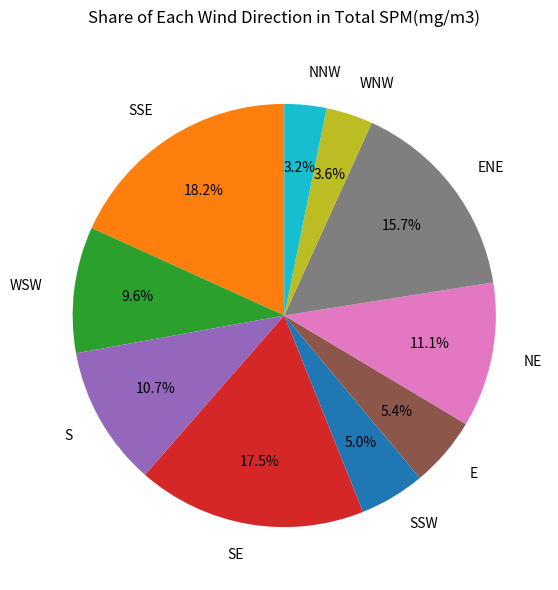

Which slice is the largest?

SSE